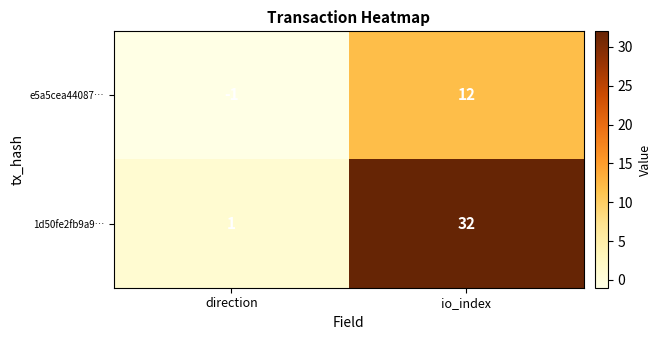

What is the difference between the highest and lowest values at io_index?

20